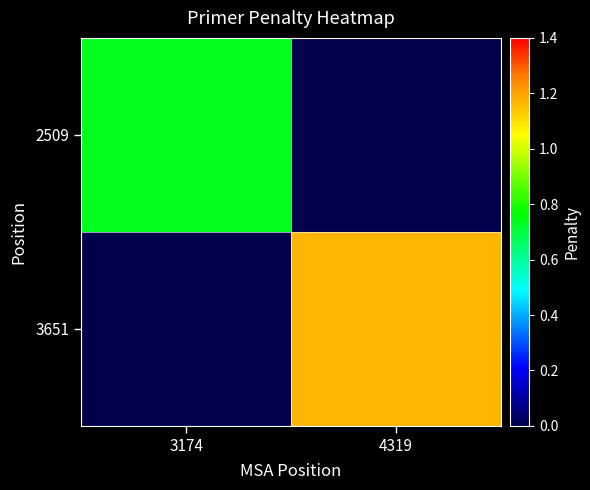

At which category is the sum across all series the highest?

4319